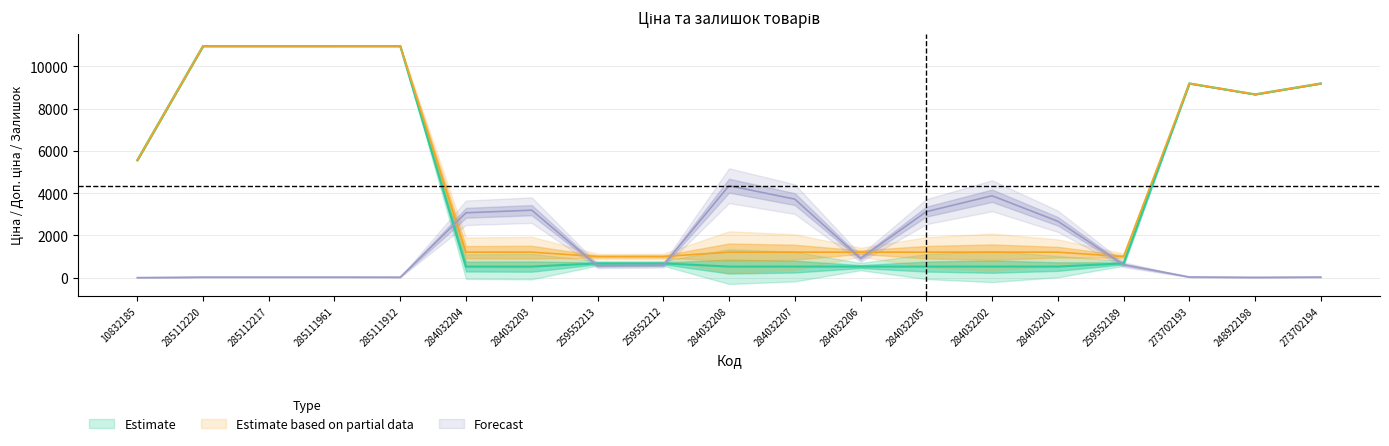

At which label is Залишок closest to 2180?

284032201